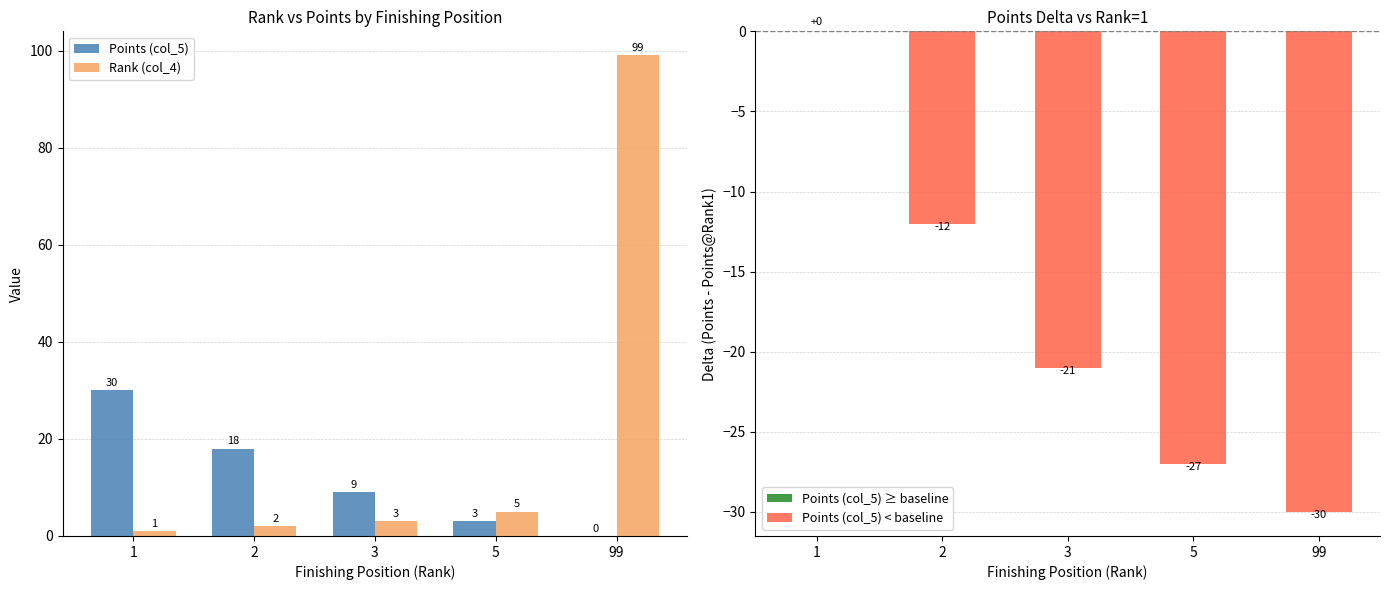

The value of Points (col_5) at 2 is 18. True or false?

True